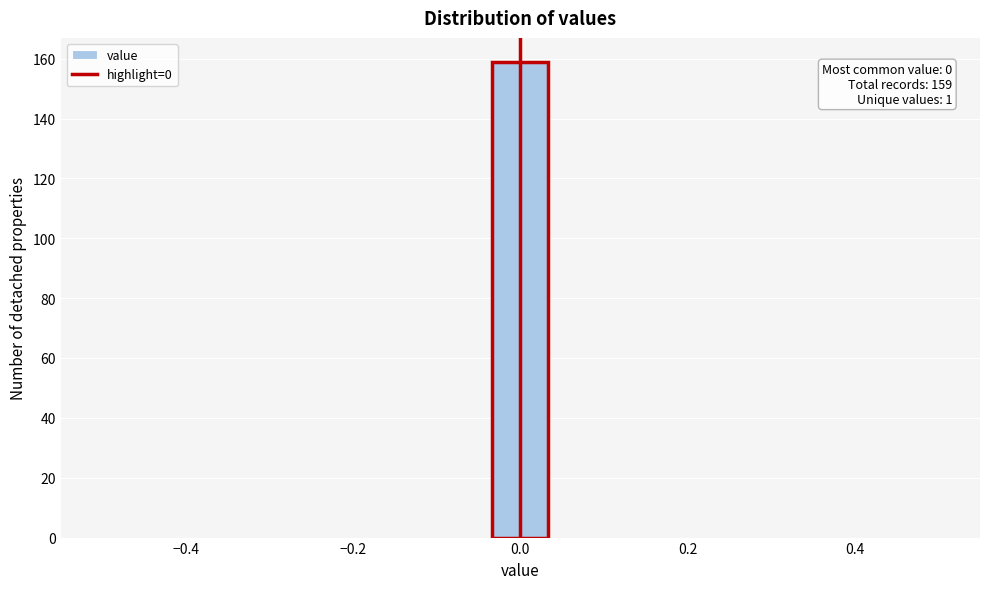

Read against the x-axis, roughly where is the centre of the tallest bar?

0.00